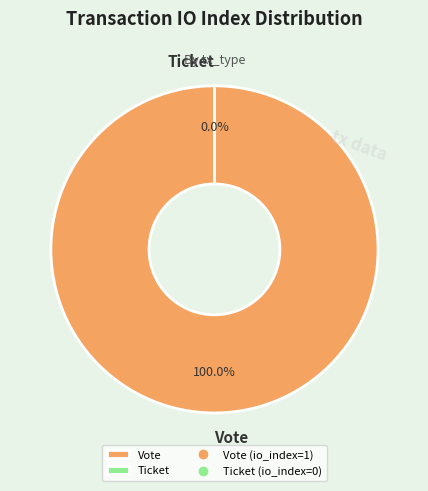

The Ticket slice represents 1% of the pie. True or false?

False